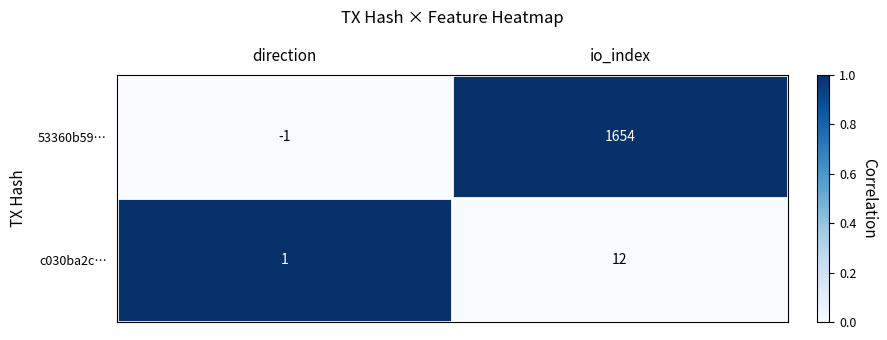

At direction, list the series in order from largest to smallest.

c030ba2c…, 53360b59…